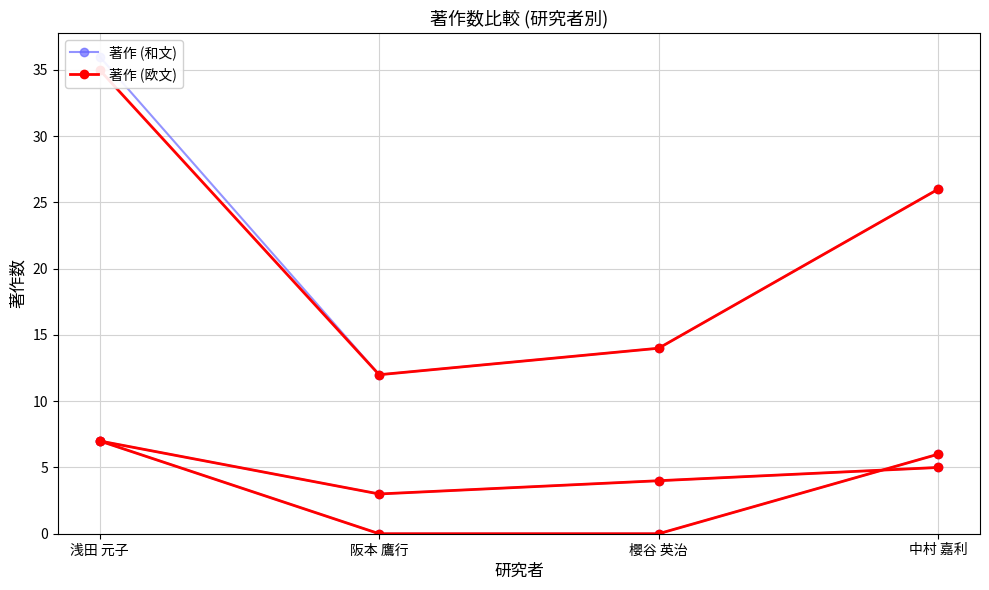

True or false: 著作合計(欧文) has a value of 47 at 中村 嘉利.

False